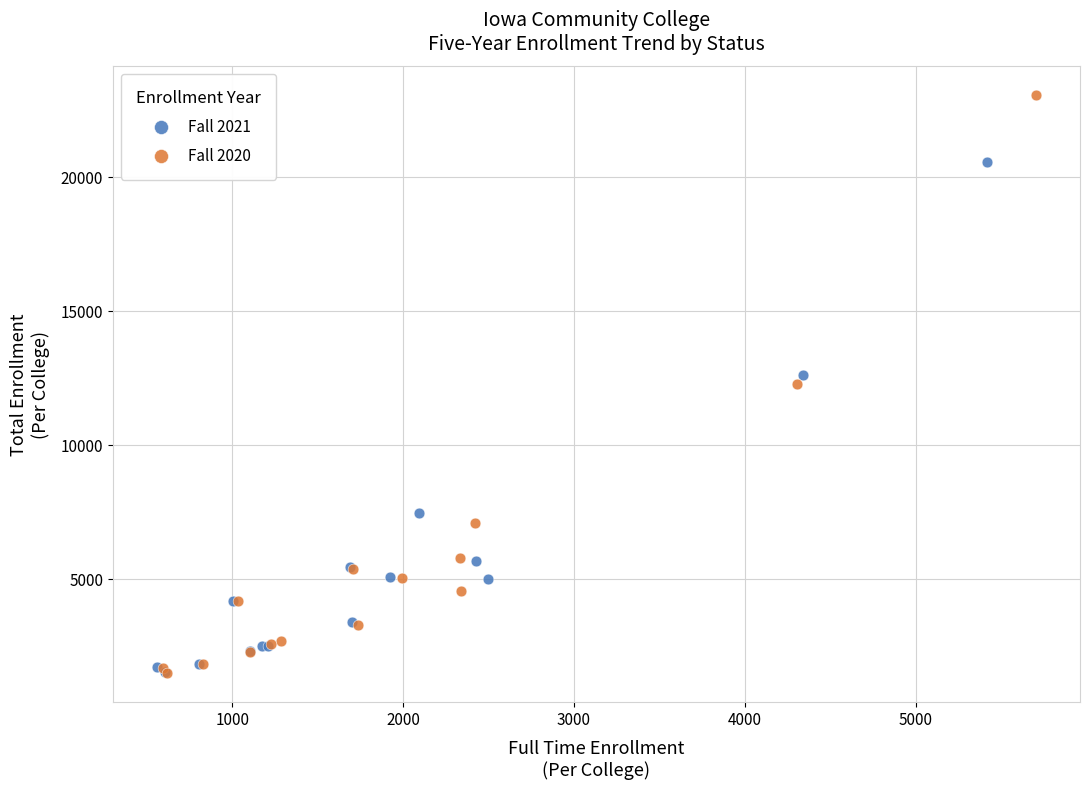

Which series contains the highest Y value?

Fall 2020